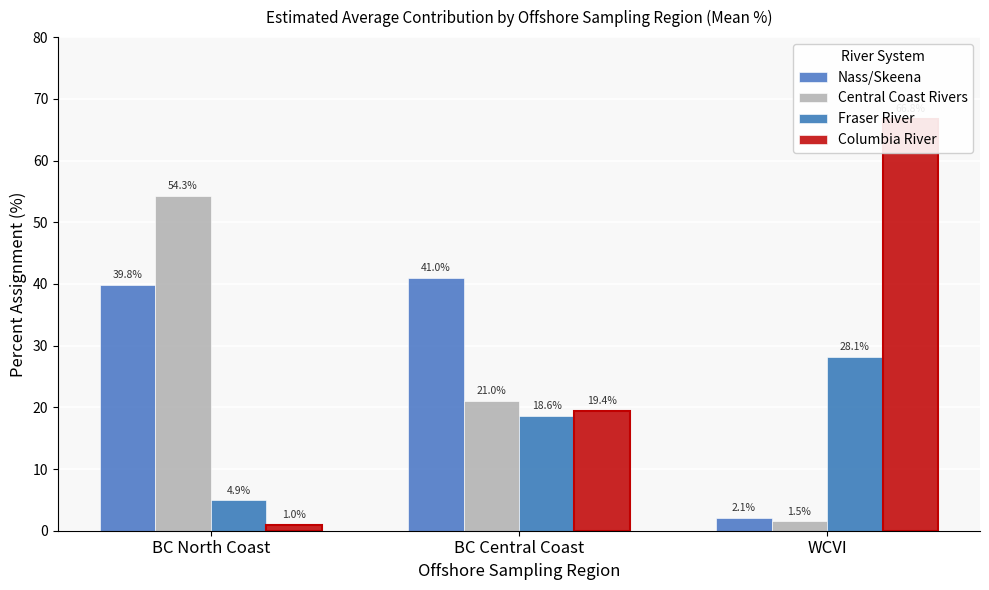

The Columbia River series shows 1.0 at BC North Coast. True or false?

True